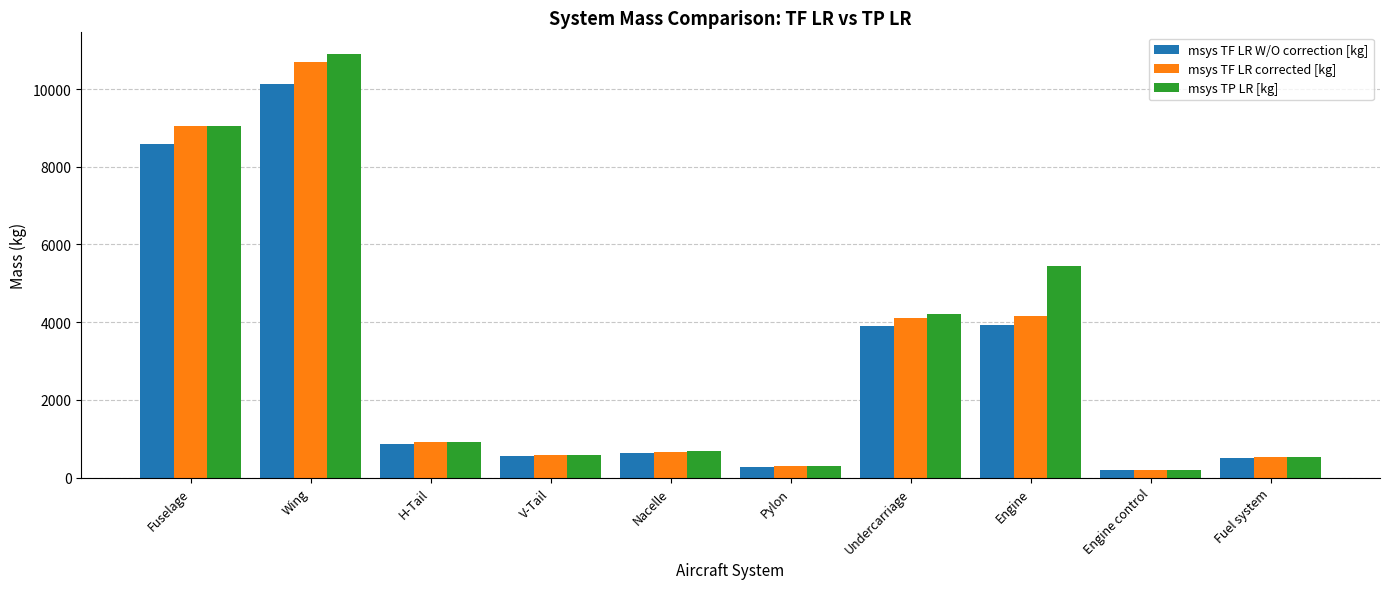

The msys TP LR [kg] series shows 587.9 at V-Tail. True or false?

True